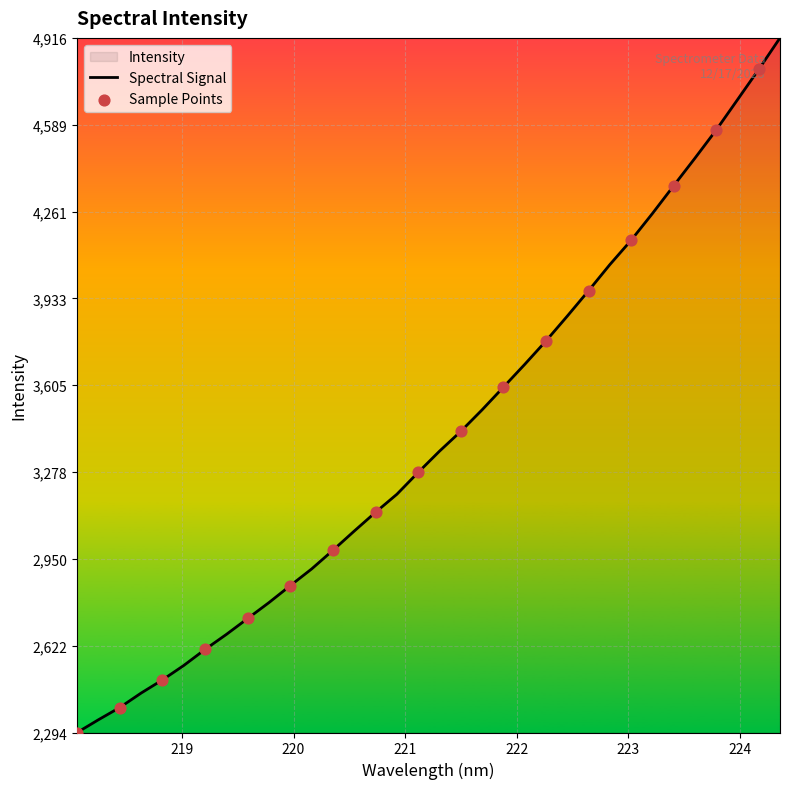

What is the minimum value shown in the chart?

2294.9